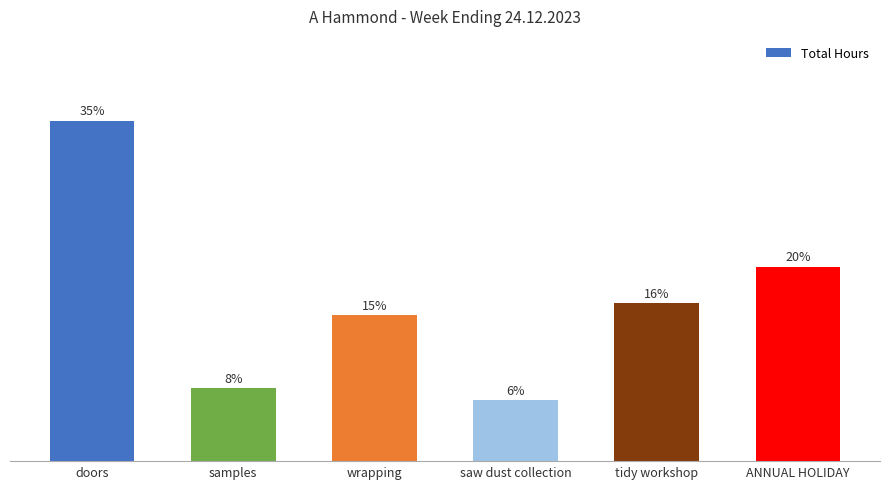

Are the bars horizontal?

No